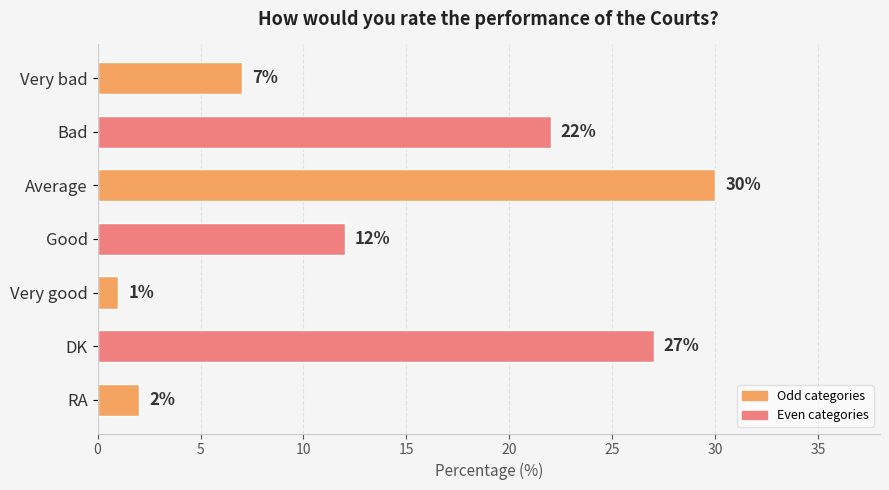

Approximately how many times larger is the value at Very bad compared to Very good?

7.0